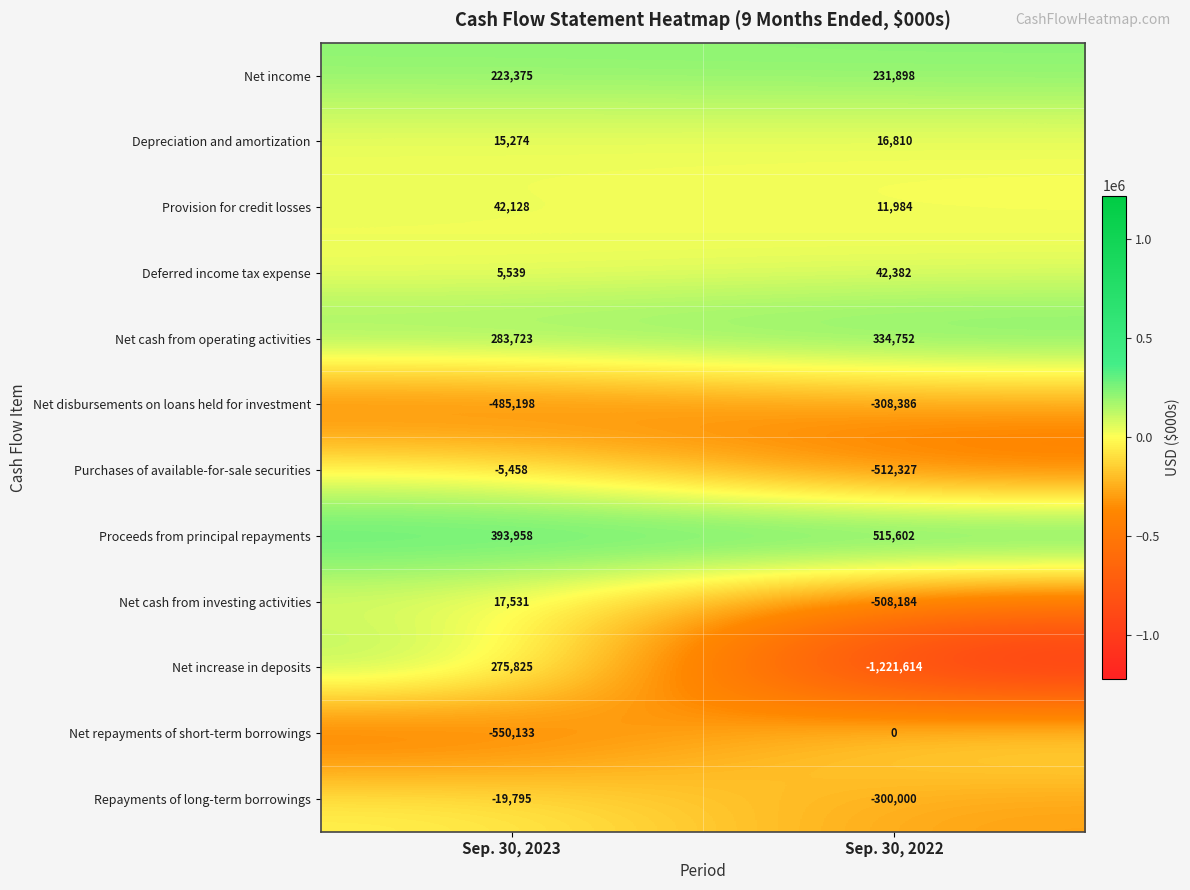

What is the minimum value shown in the chart?

-1221614